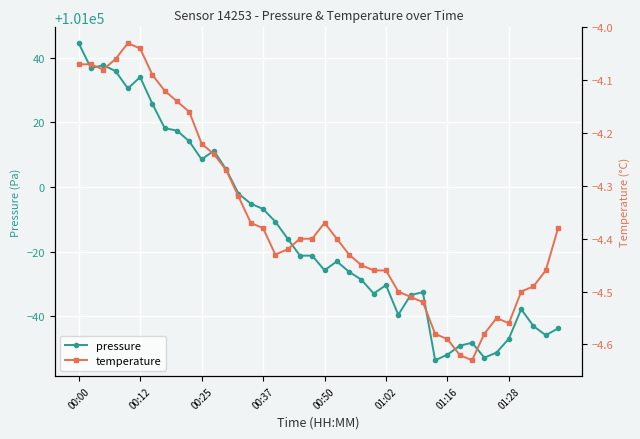

What is the maximum value for pressure?

101044.5